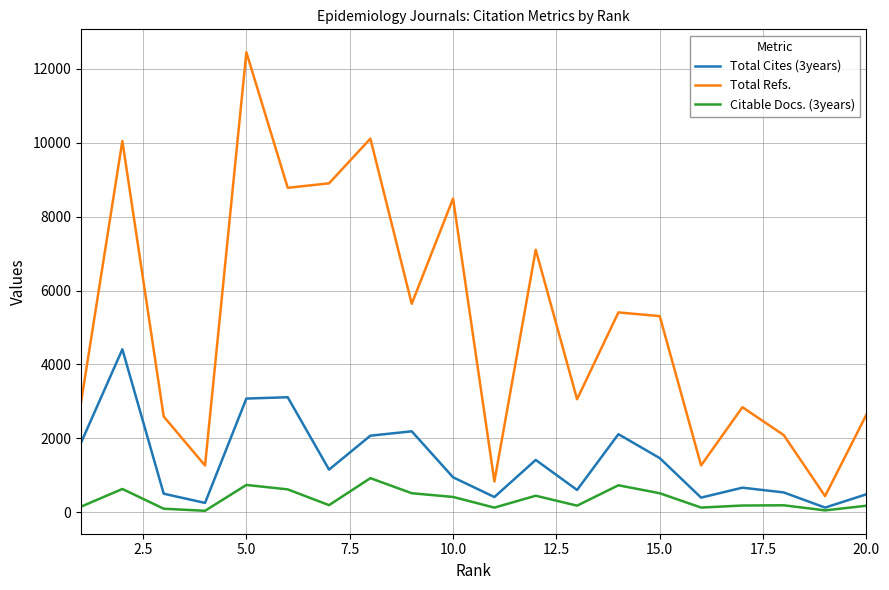

Which series has the largest total across all categories?

Total Refs.